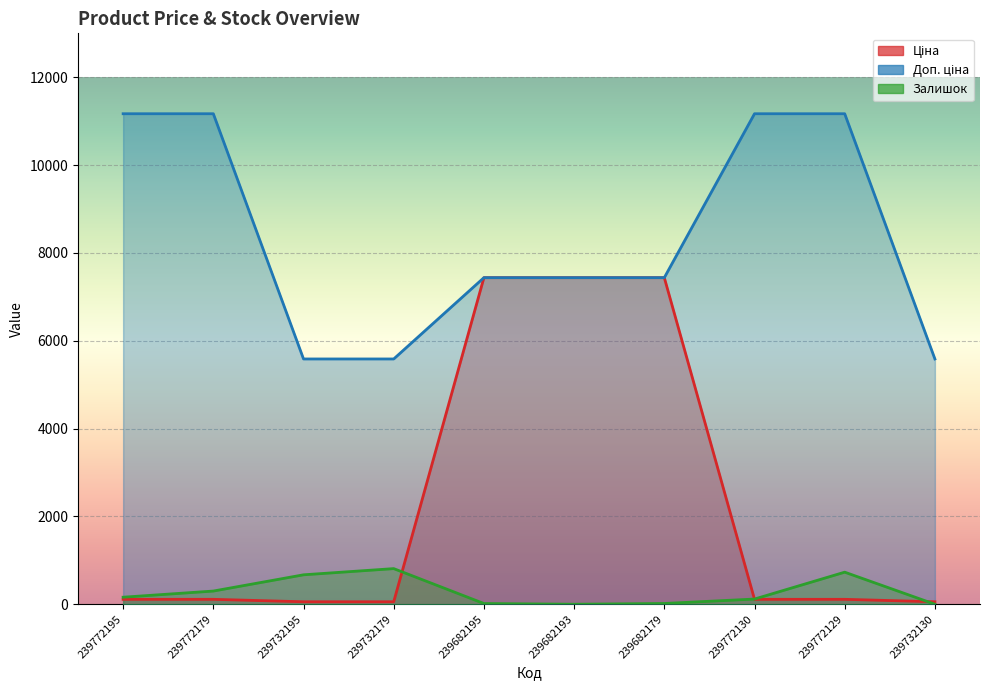

How many intersections are there between Ціна and Залишок?

3